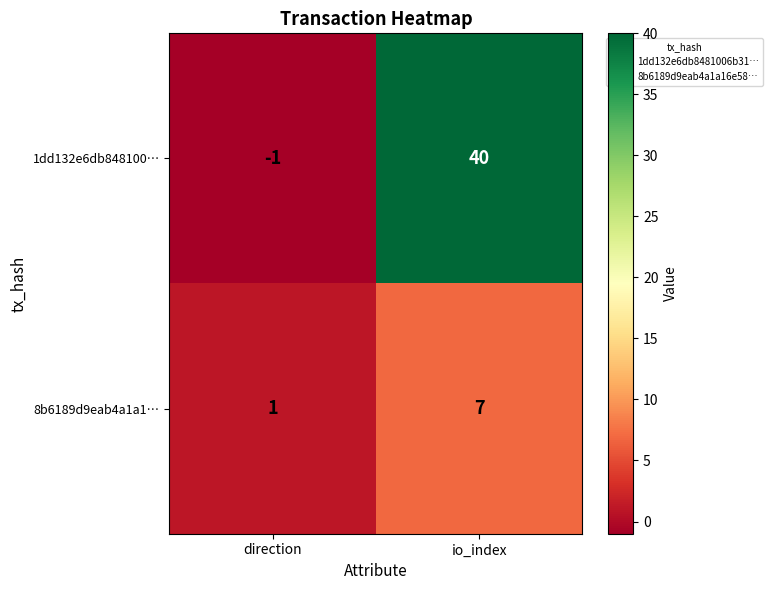

What is the difference between the highest and lowest values at io_index?

33